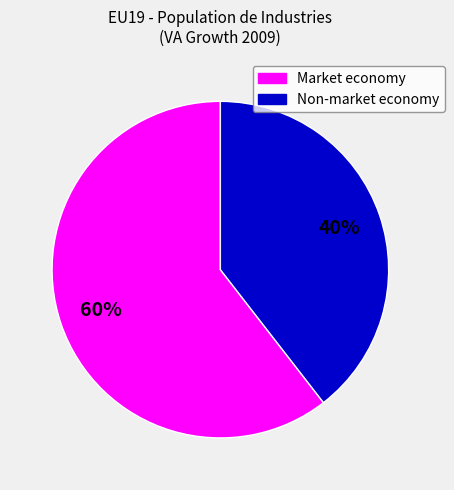

Is there a majority slice in this chart?

Yes